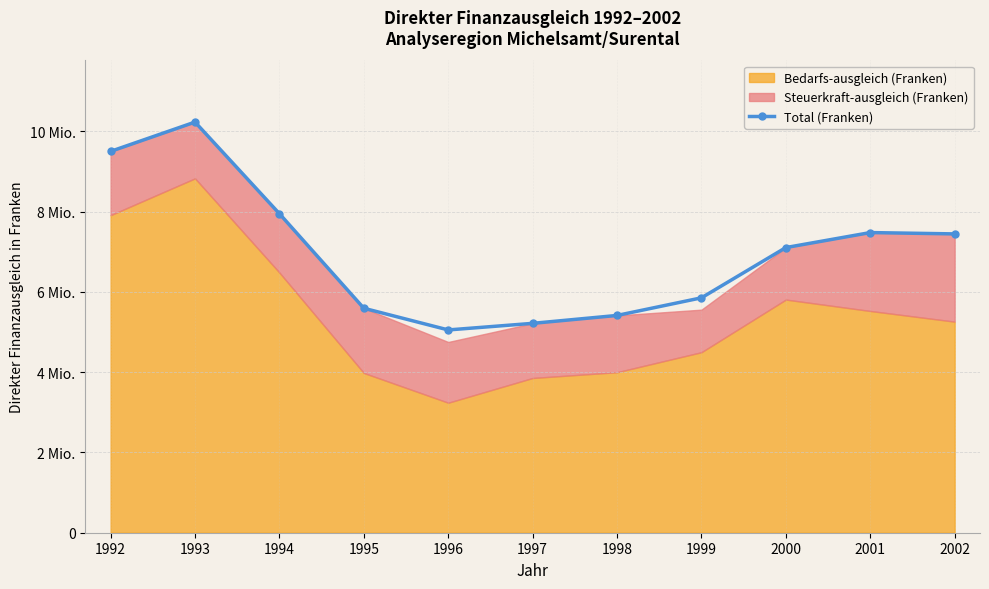

Reading left to right, transcribe all the data shown in this chart.

1992=9498240	1993=10228288	1994=7945974	1995=5590876	1996=5050935	1997=5214947	1998=5411879	1999=5850790	2000=7102509	2001=7475932	2002=7442721